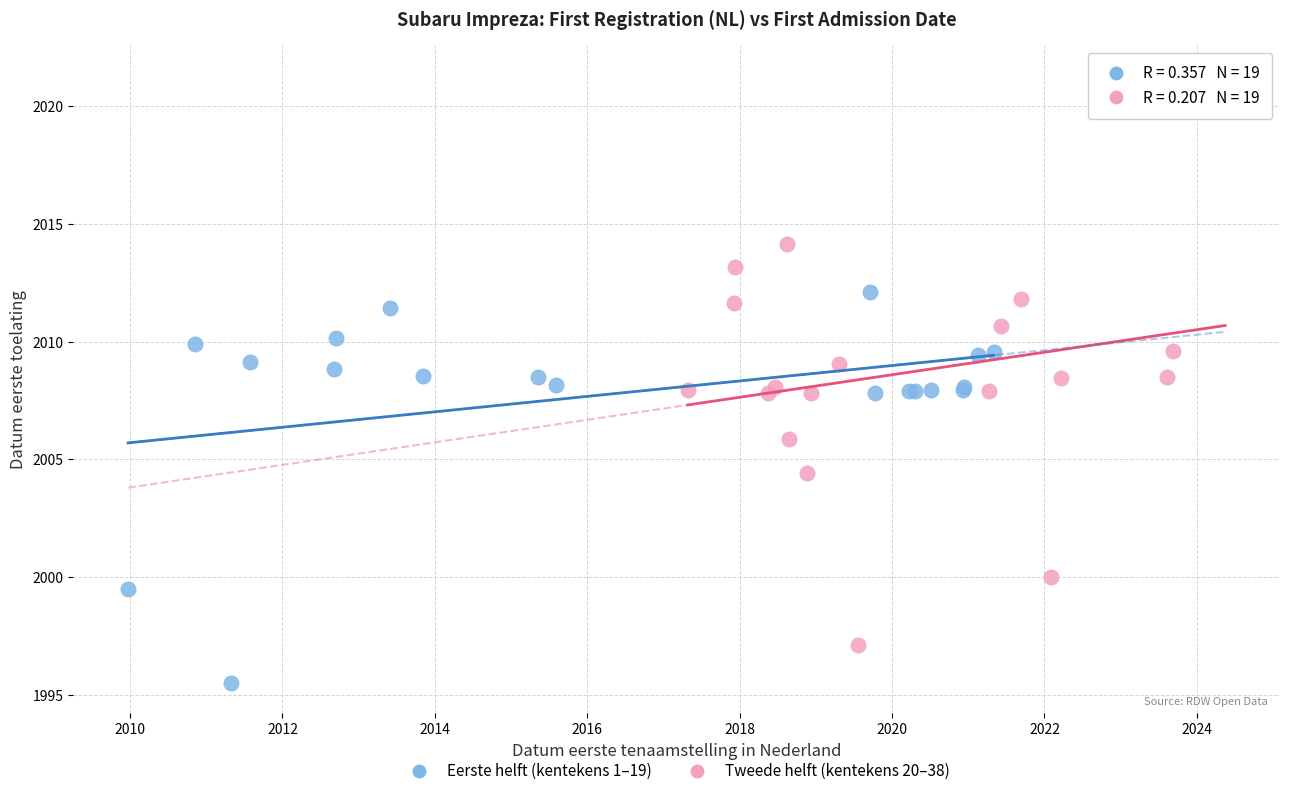

Which series has the largest Y range (max minus min)?

Tweede helft (kentekens 20–38)